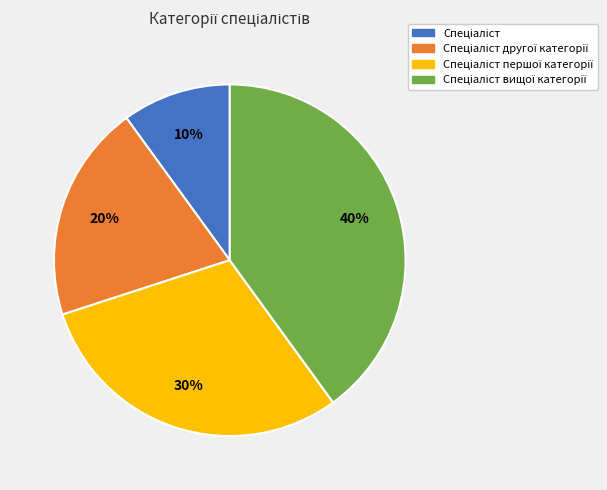

To the nearest percent, what is the difference between the largest and smallest slice percentages?

30%